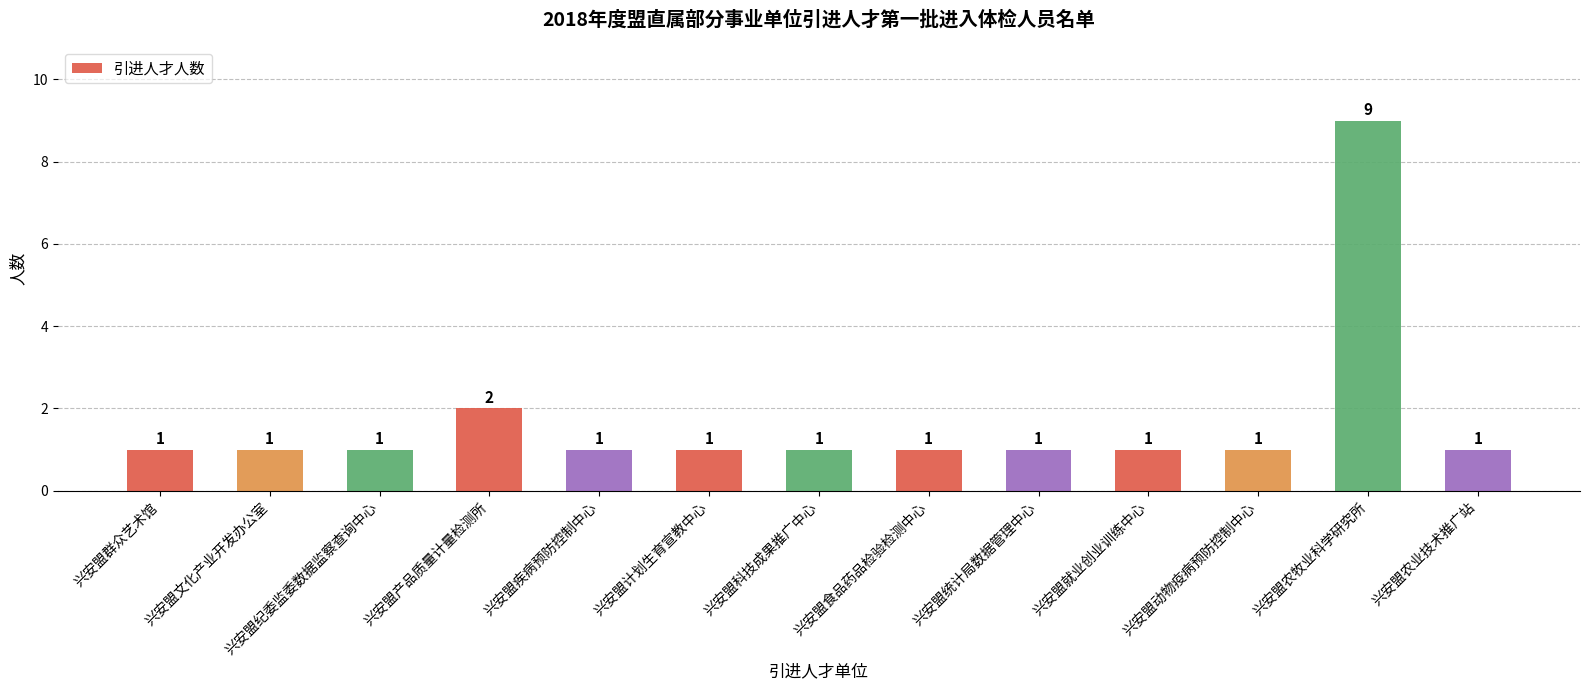

What position from the left is 兴安盟就业创业训练中心?

10